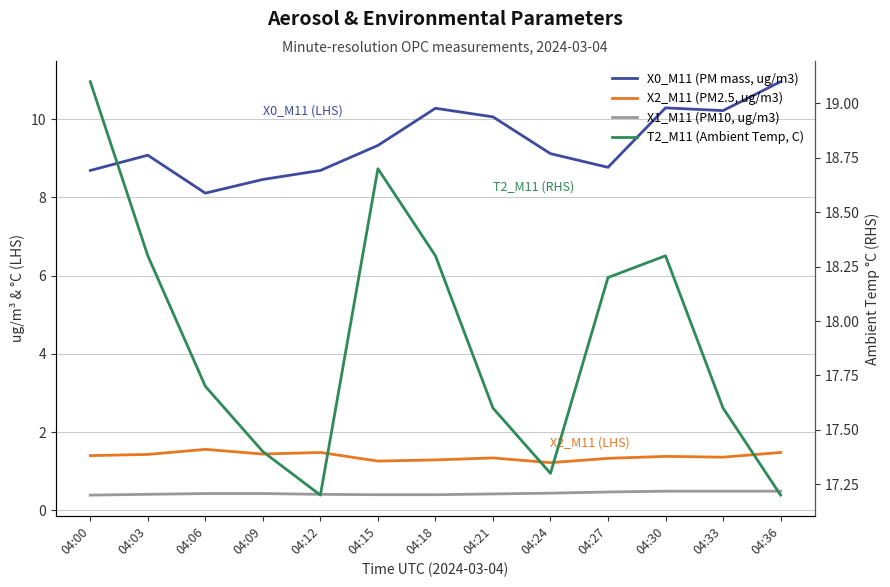

What is the value of the X2_M11 (PM2.5, ug/m3) point at the 3rd from the left?

1.6